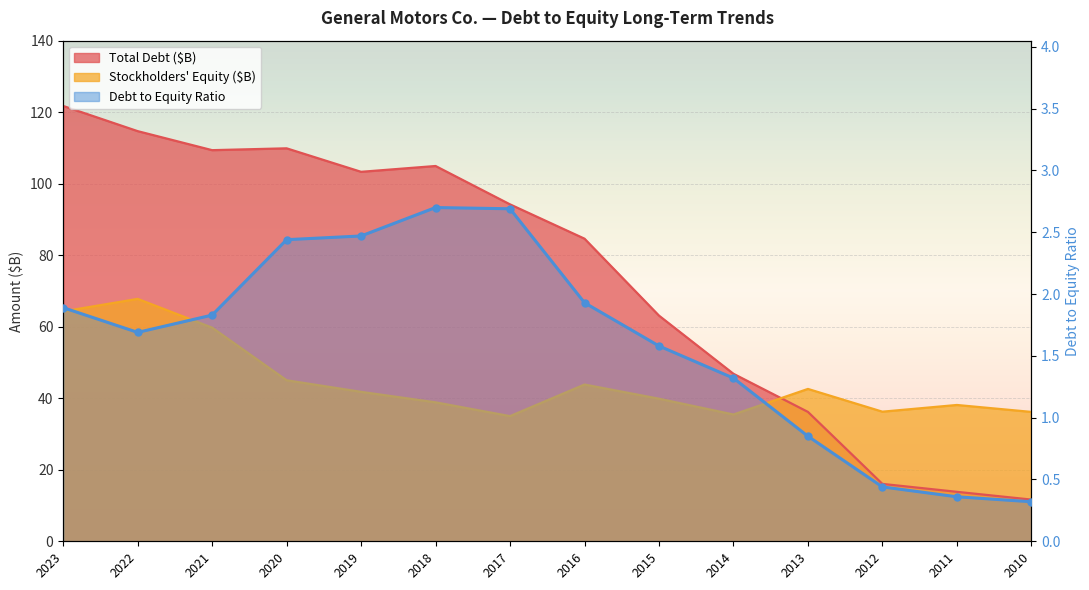

The value at 2023 is 2.5. True or false?

False